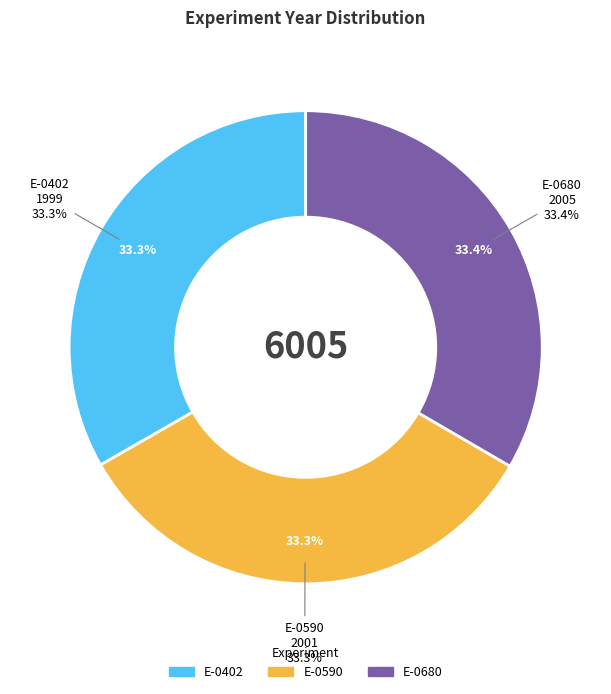

Rank the categories by value from highest to lowest.

E-0680, E-0590, E-0402